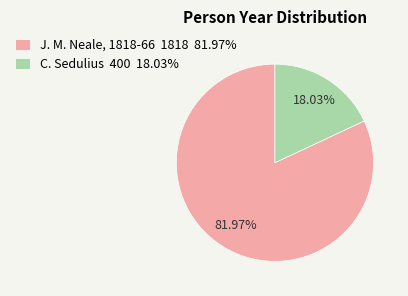

What percentage is the J. M. Neale, 1818-66 slice, to the nearest percent?

82%